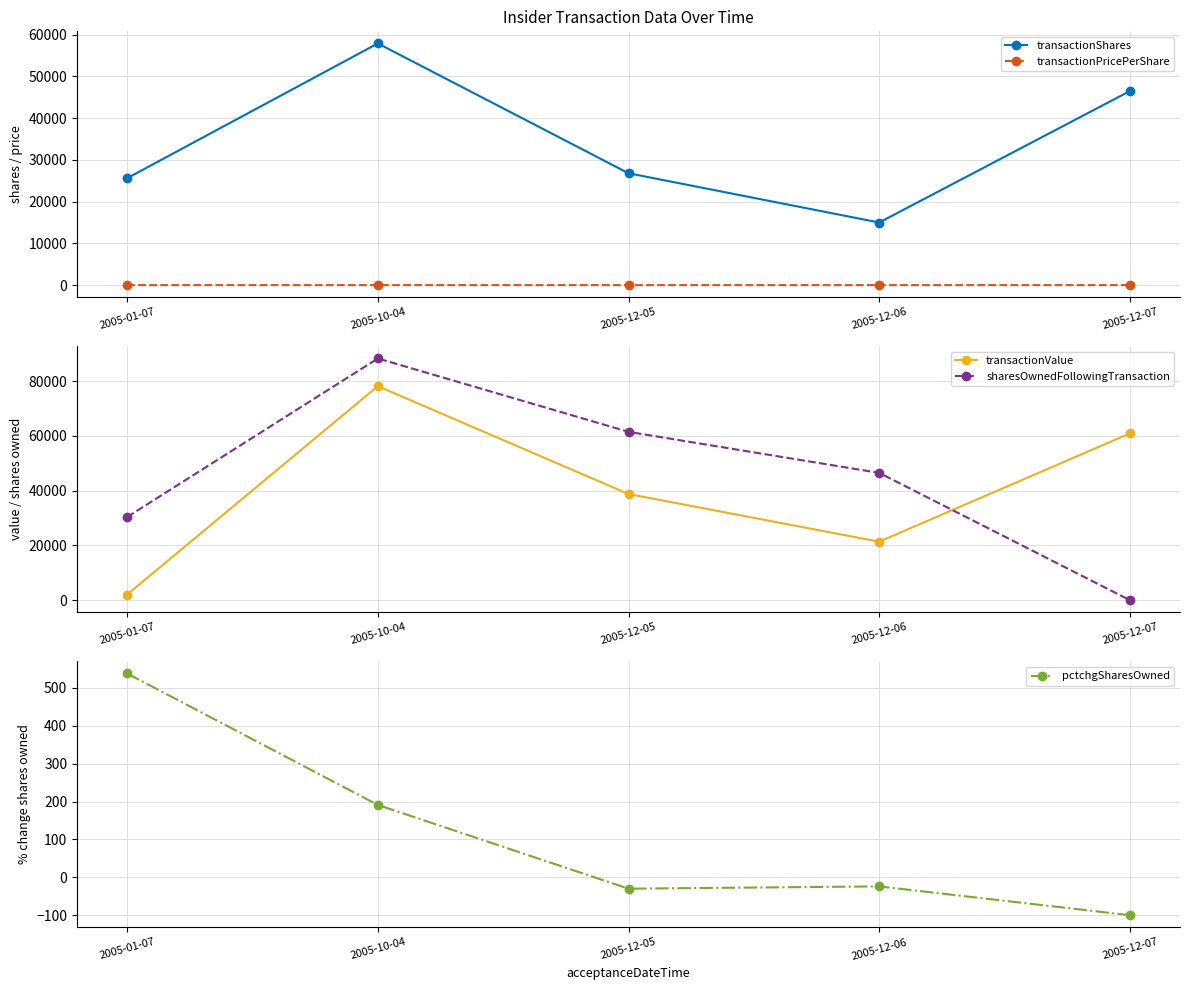

Which category has the lowest value in the transactionValue series?

2005-01-07